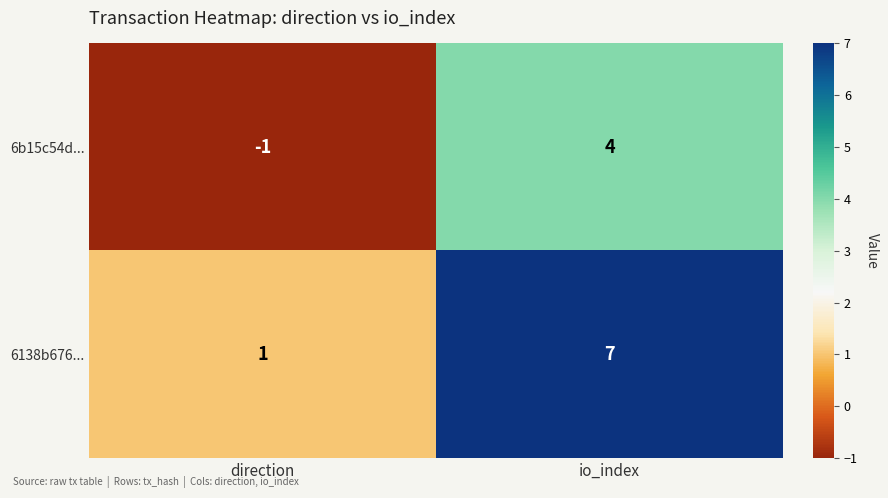

What is the sum of all 6b15c54d... values?

3